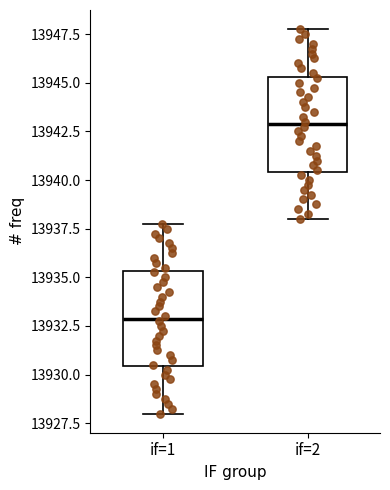

Where does the upper whisker of the box for if=1 end on the y-axis? The values are not printed on the chart, so give them approximately, as read against the axis.

13938.0